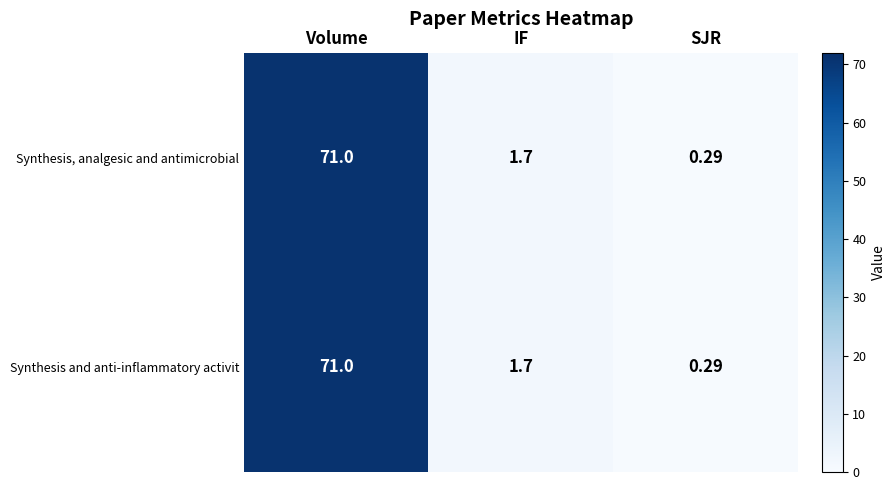

Rank the categories by Synthesis and anti-inflammatory activit value from highest to lowest.

Volume, IF, SJR